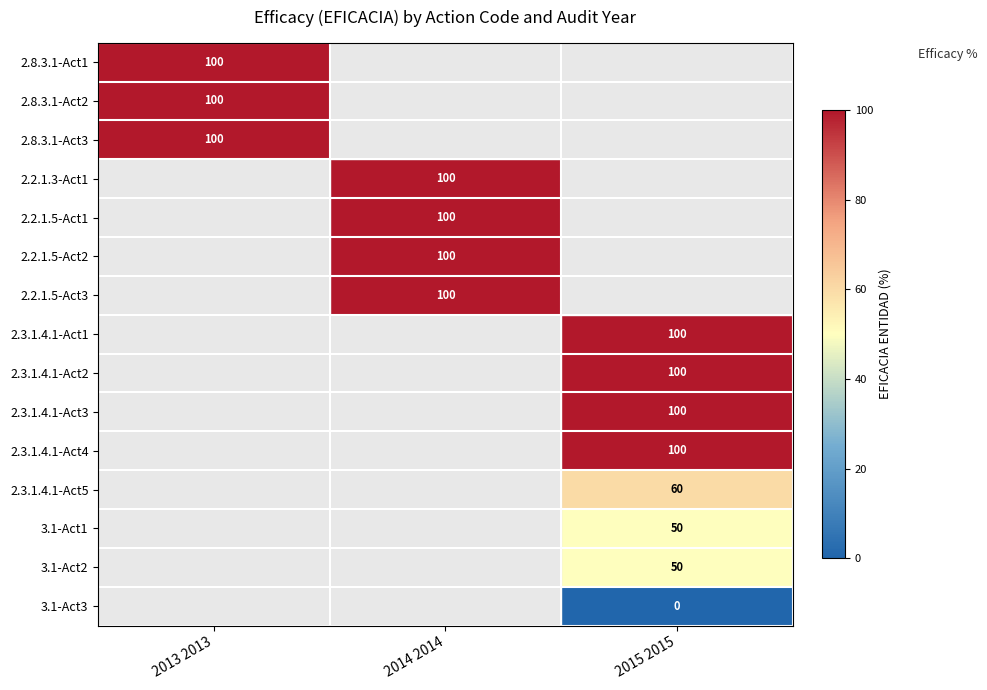

Is it true that 2.8.3.1-Act1 equals 100 at 2013 2013?

True